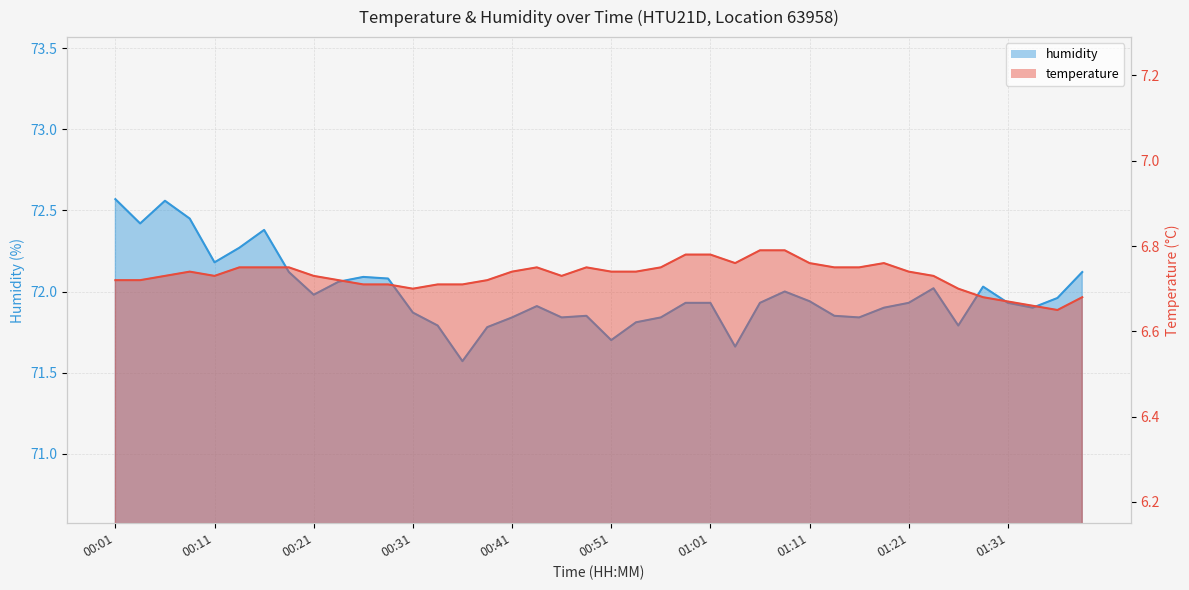

Does the chart display data point markers on the line(s)?

No